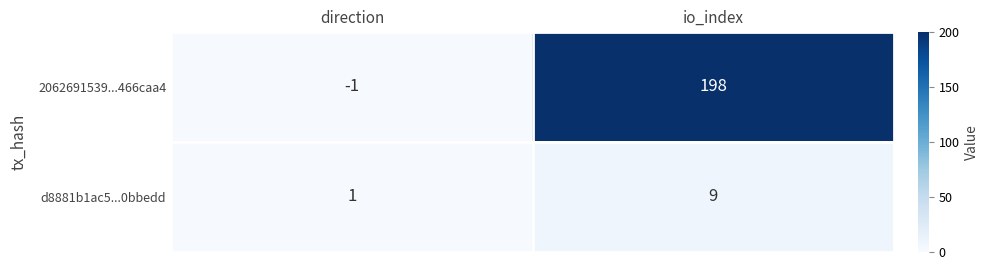

Reading left to right, extract all data points from this chart.

2062691539...466caa4: -1	198
d8881b1ac5...0bbedd: 1	9